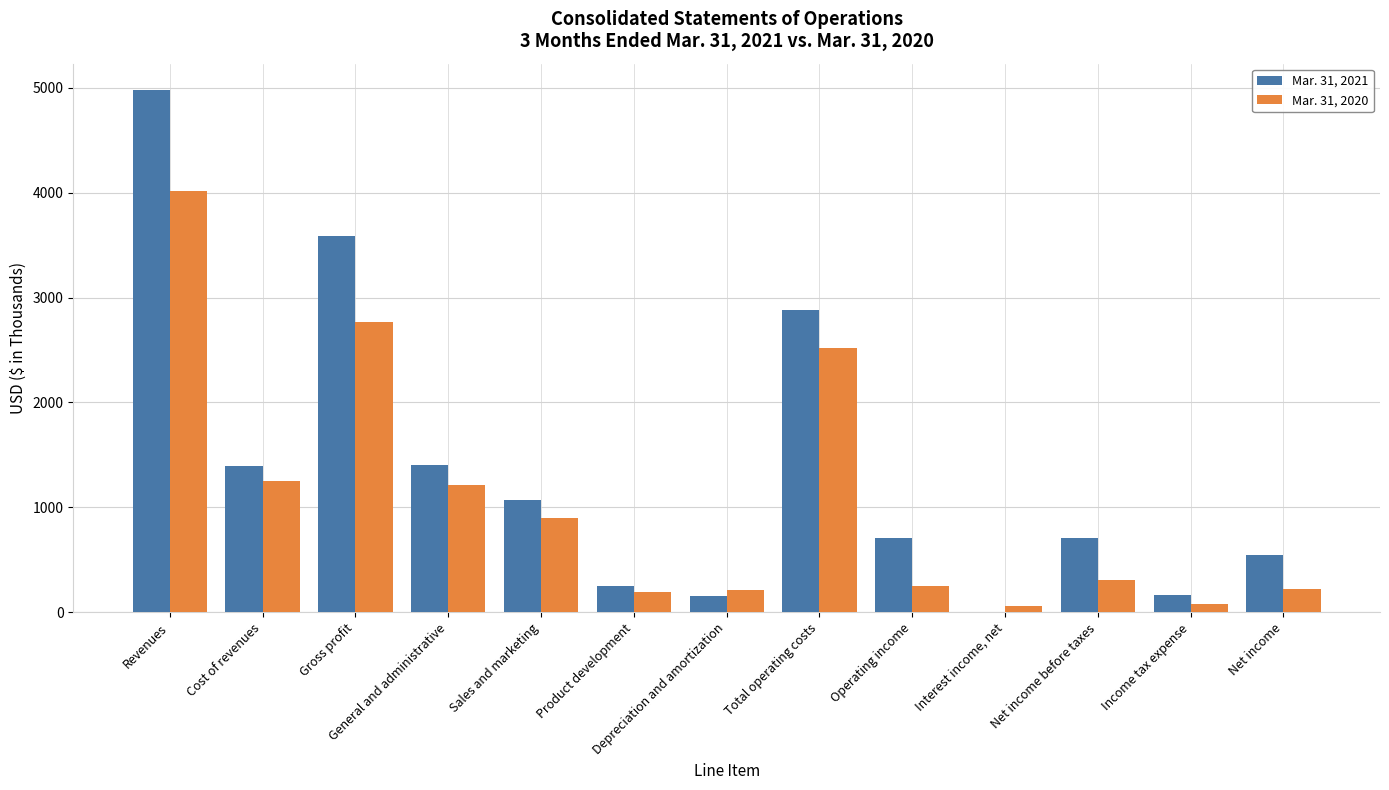

What is the total value across all series at Net income before taxes?

1014